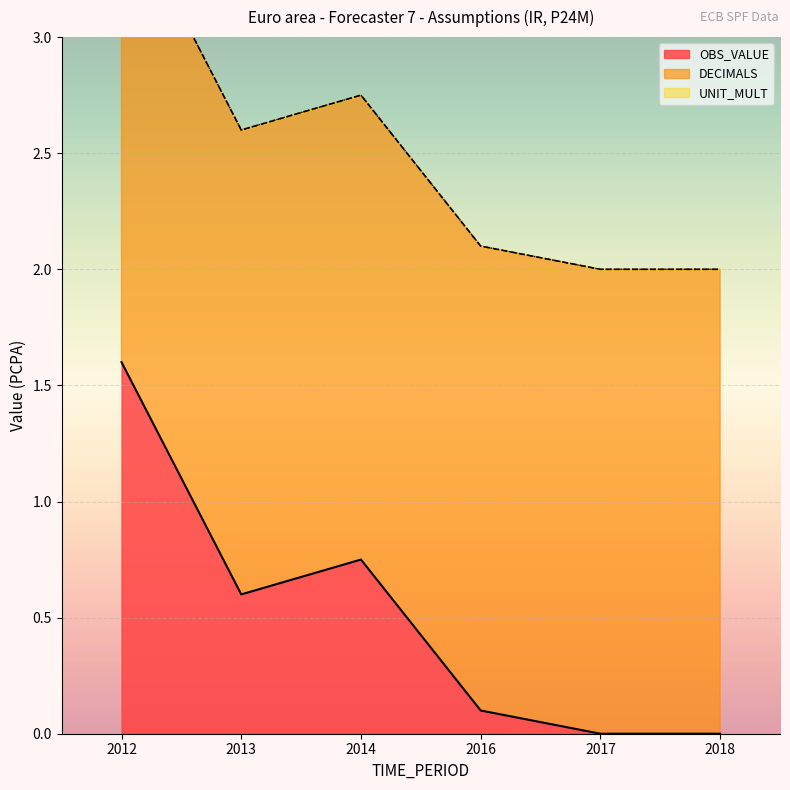

What is the total value across all series at 2014?

2.8